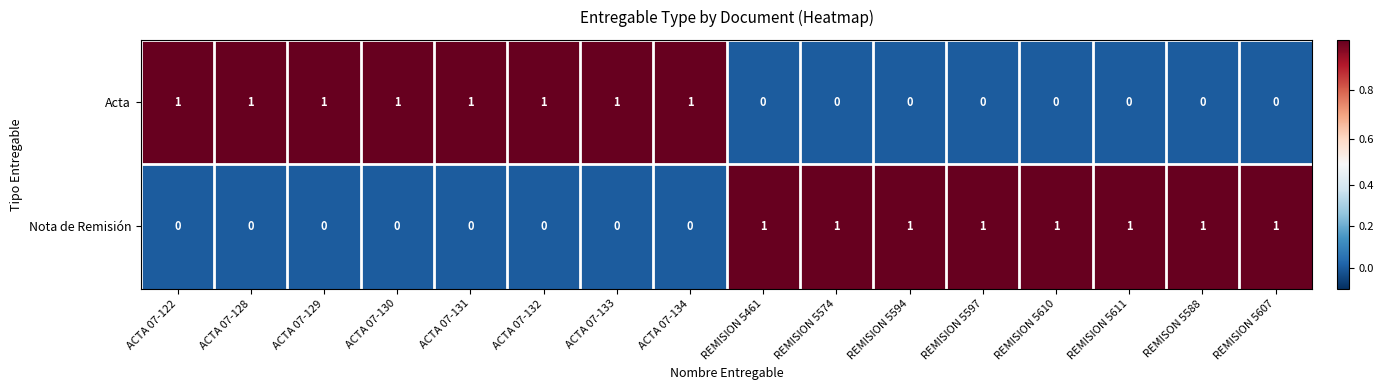

The value of Nota de Remisión at ACTA 07-134 is 0. True or false?

True